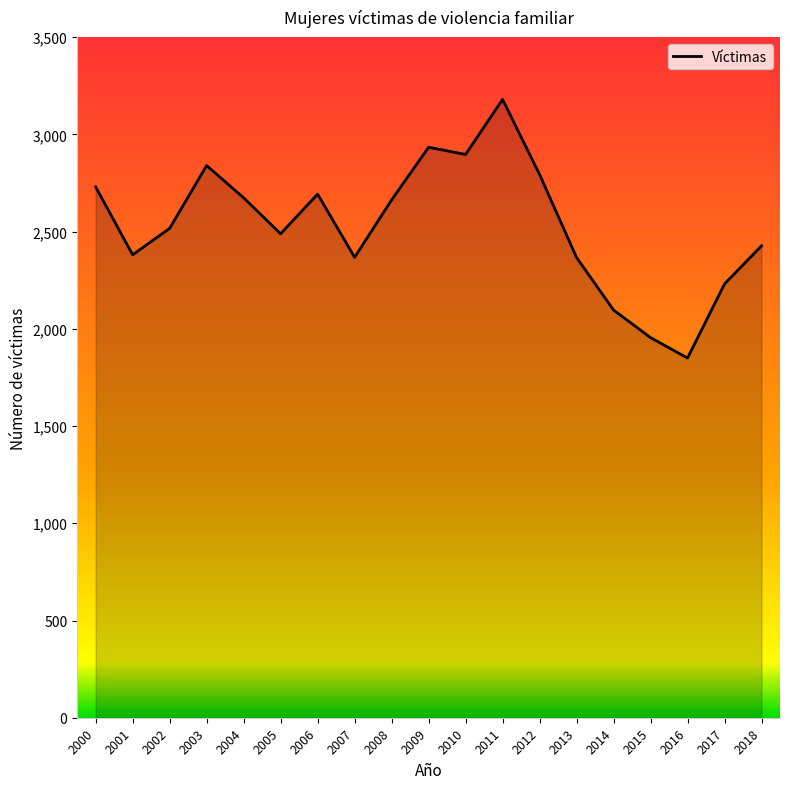

The chart shows a value of 1449 at 2011. True or false?

False